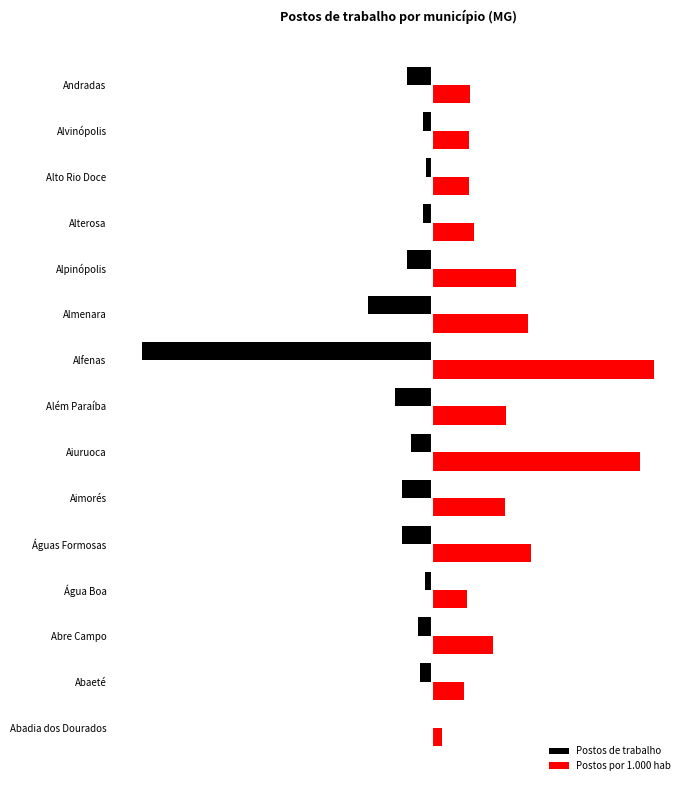

What is the difference between the maximum and minimum values in the Postos por 1.000 hab series?

14.6